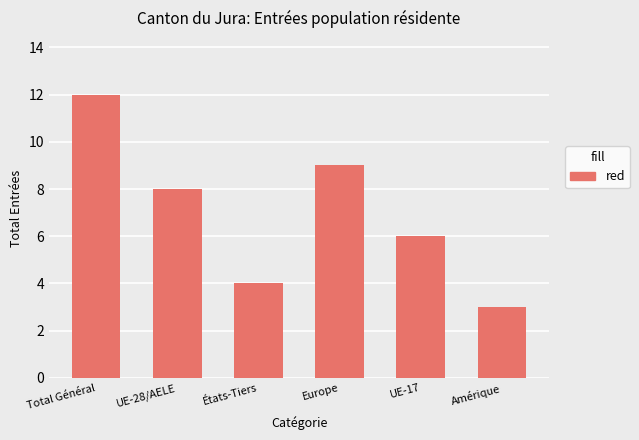

At which category does the chart reach its peak across all series?

Total Général